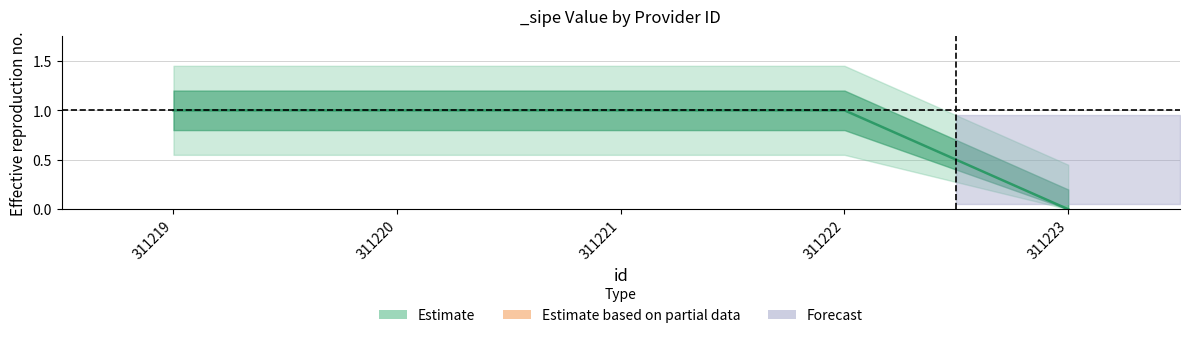

Reading right to left, list all the values displayed in this chart.

0	1	1	1	1